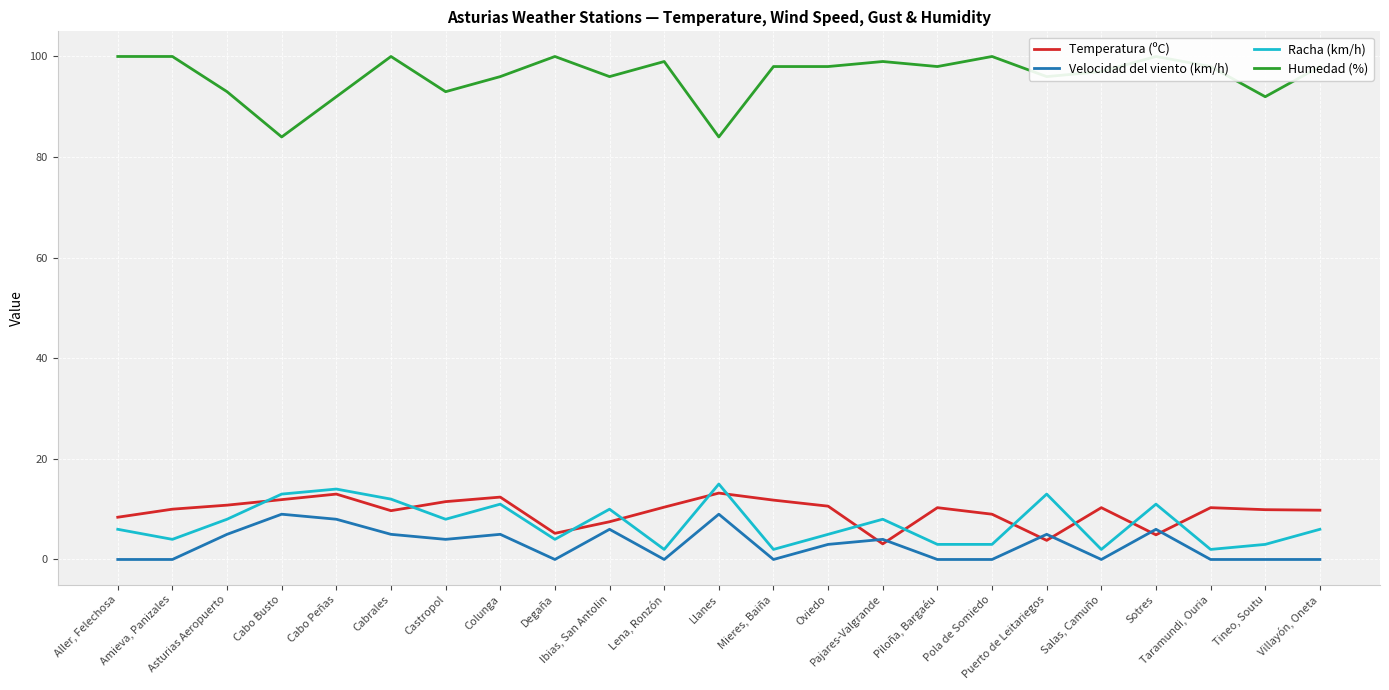

What is the approximate value of Racha (km/h) at Cabo Busto?

13.0